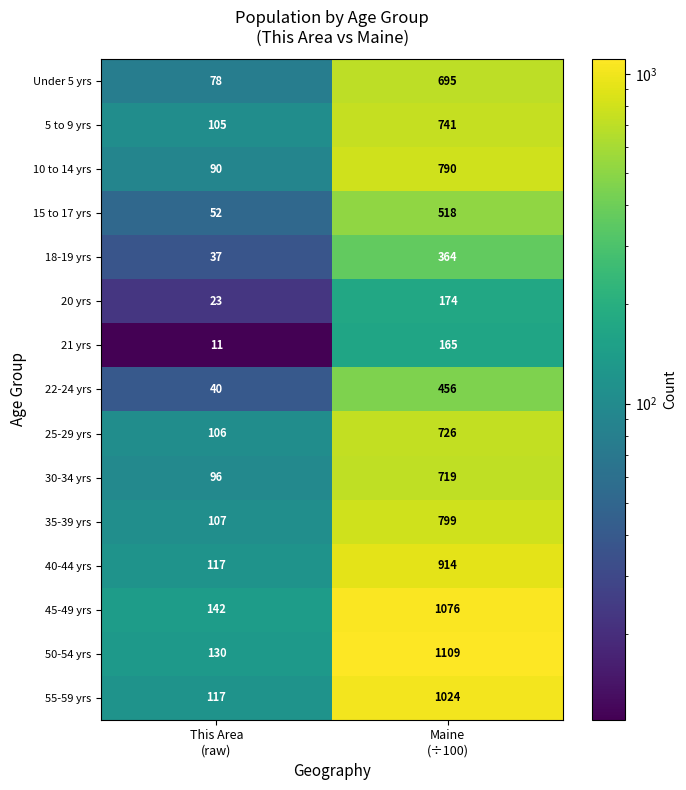

What is the average value of the 30-34 yrs series?

408